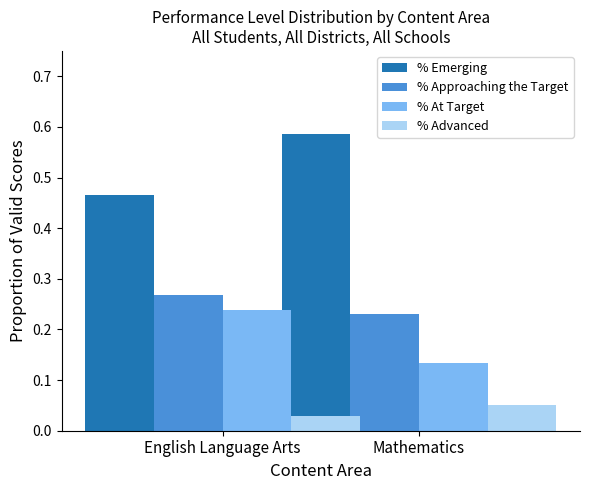

What is the sum of all % At Target values?

0.4